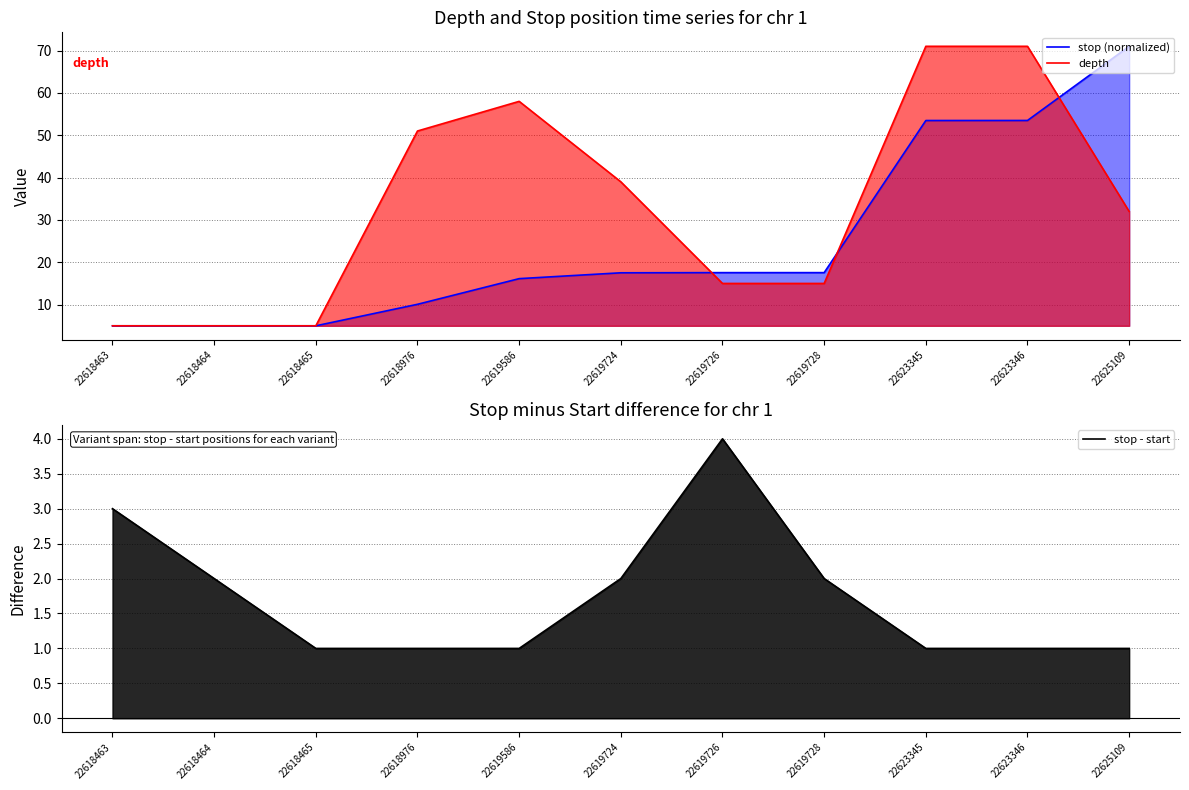

Does the chart display data point markers on the line(s)?

No